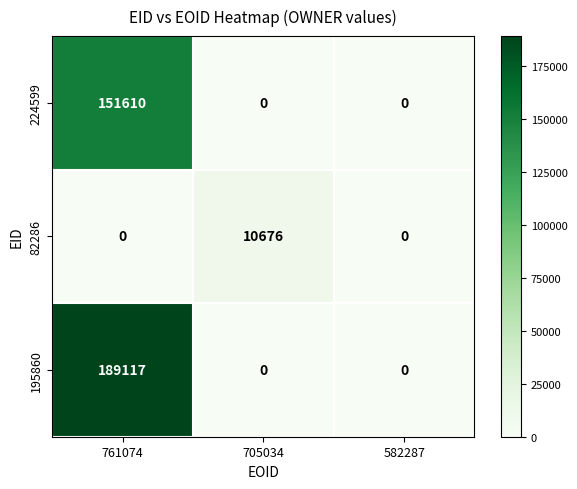

Is it true that 195860 equals 0 at 582287?

True